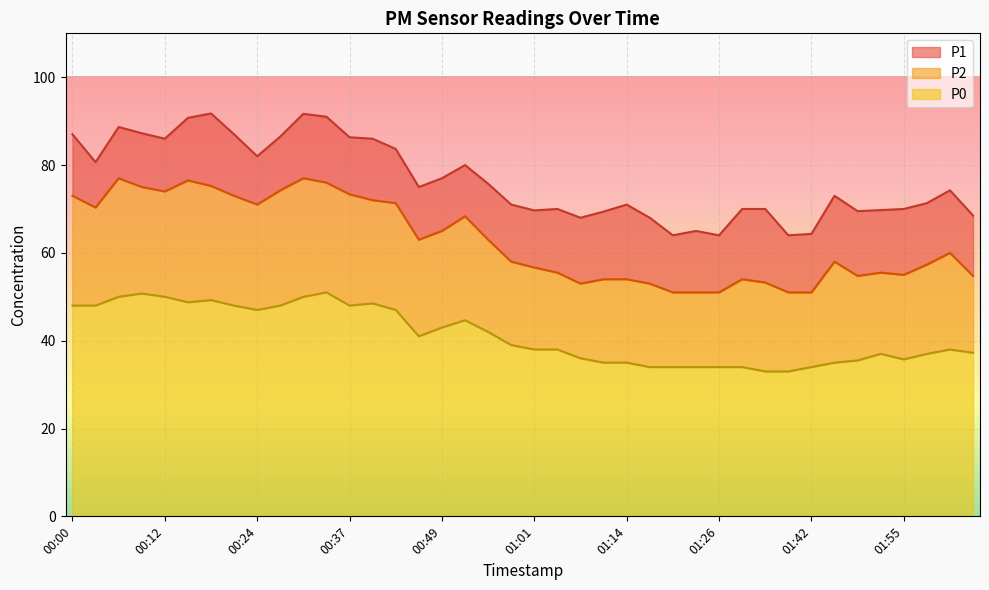

What is the label of the 25th point from the right?

00:46